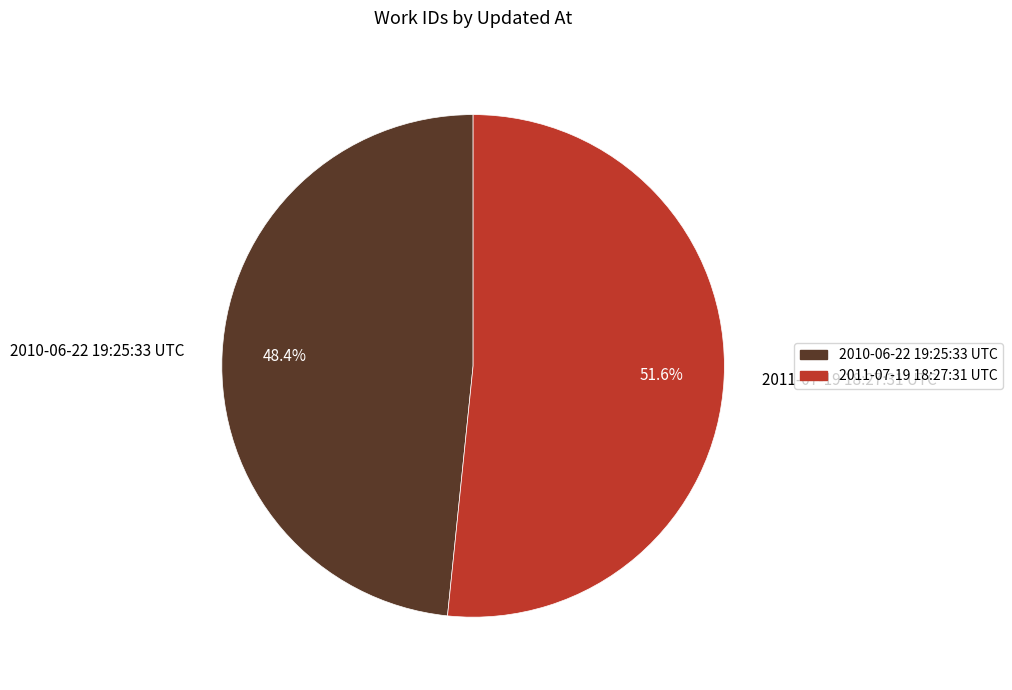

How many segments does this pie chart have?

2